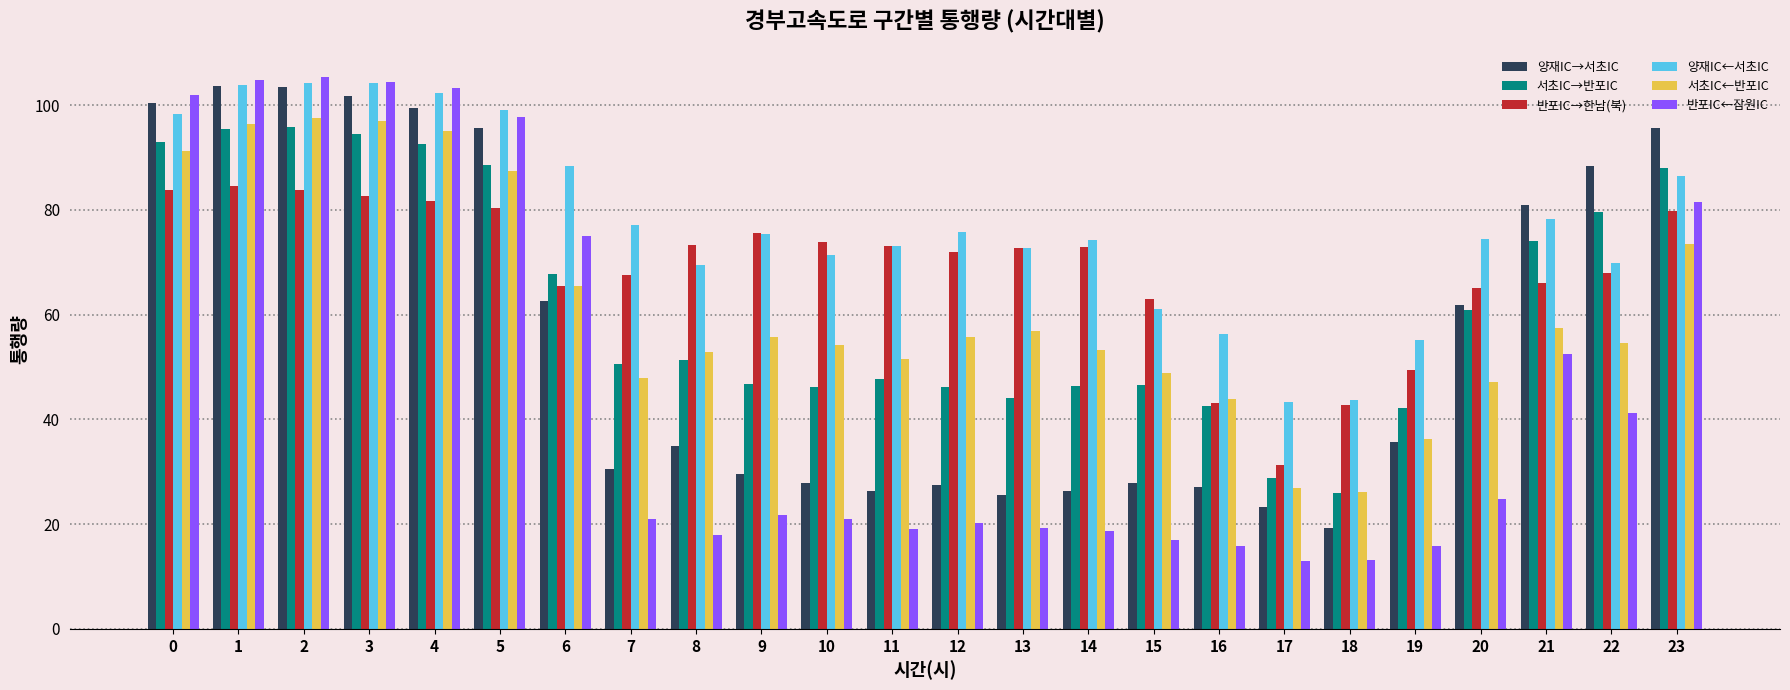

Is the value of 반포IC←잠원IC at 17 greater than the value of 양재IC←서초IC at 19?

No